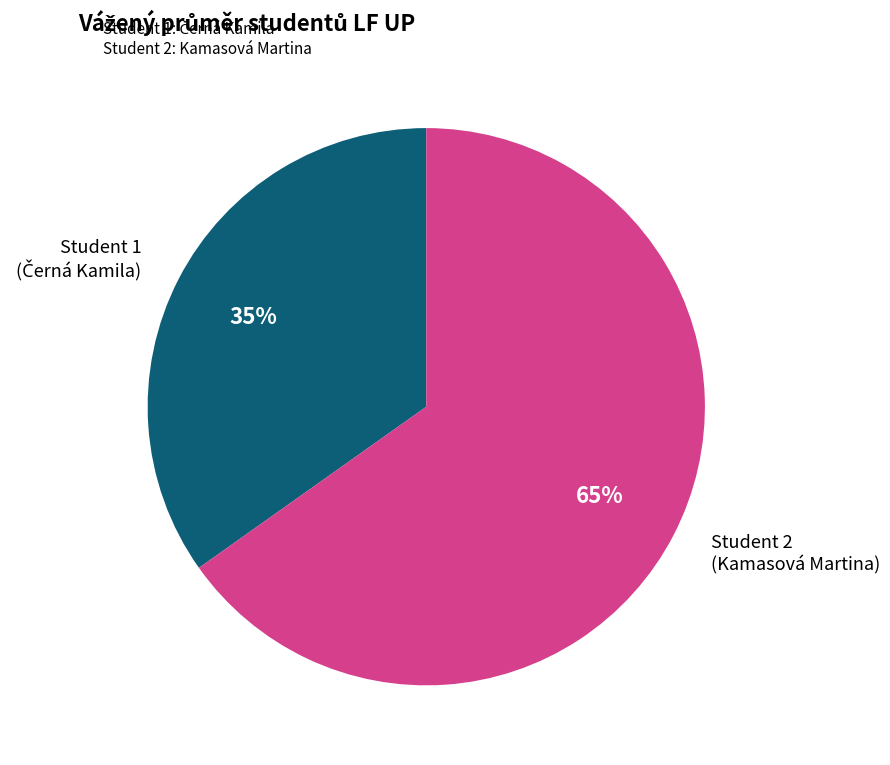

How many segments does this pie chart have?

2